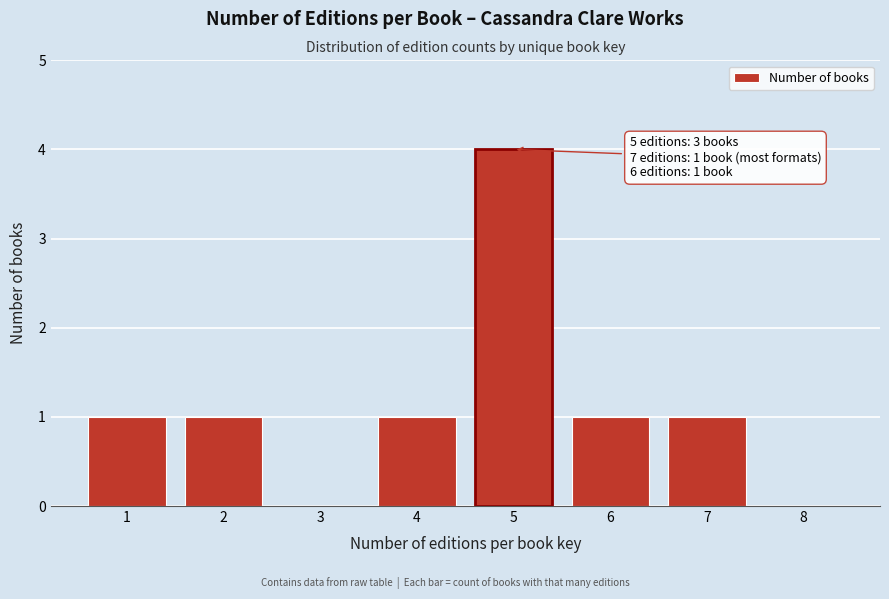

Which range on the x-axis has the tallest bar?

4.5 to 5.5